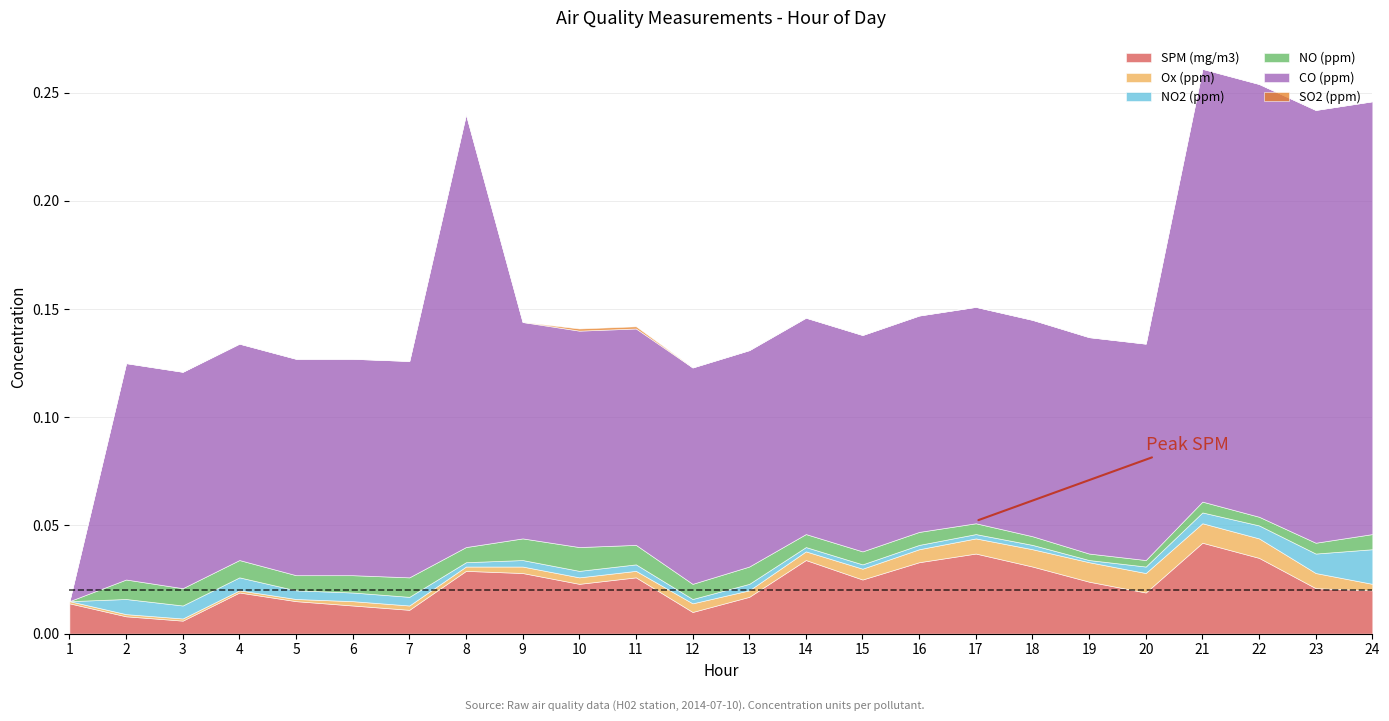

Which has a higher value, 17 or 24?

17